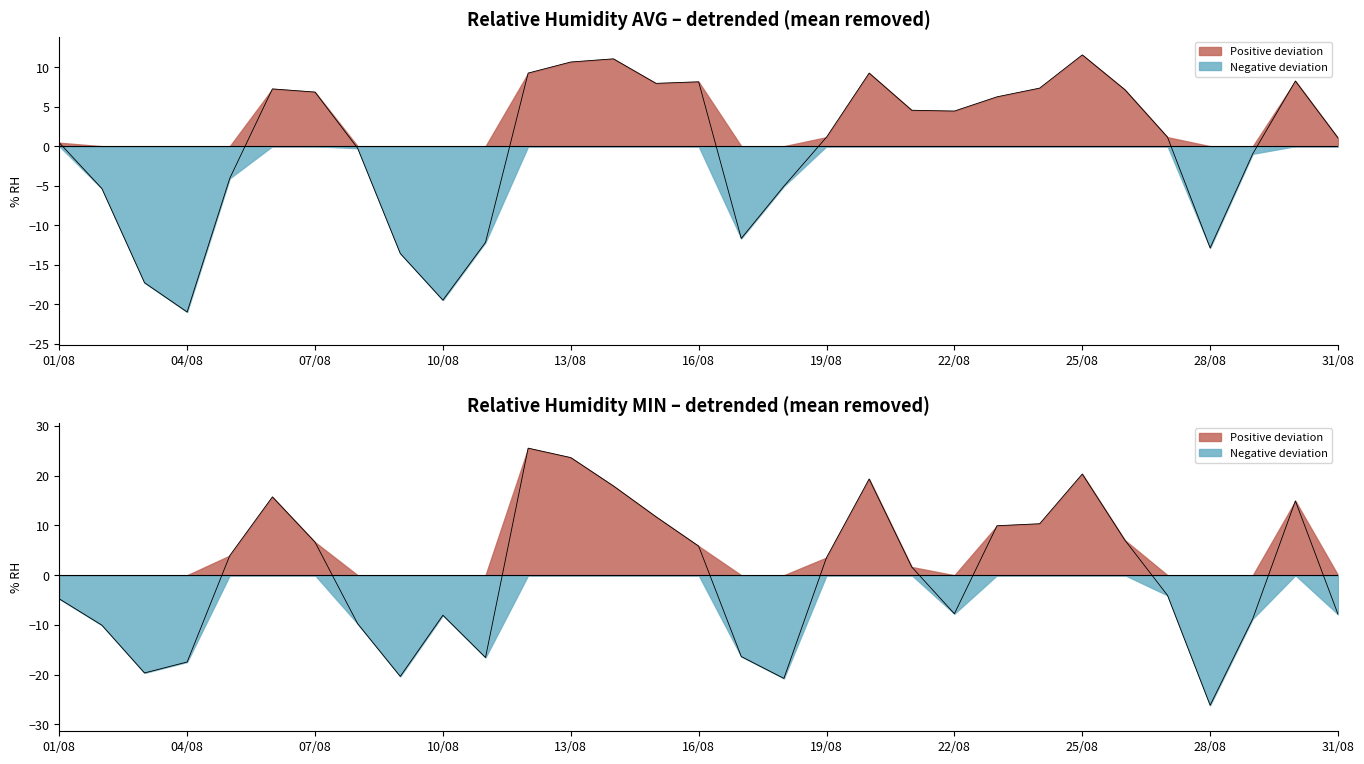

How many lines are shown in the chart?

2